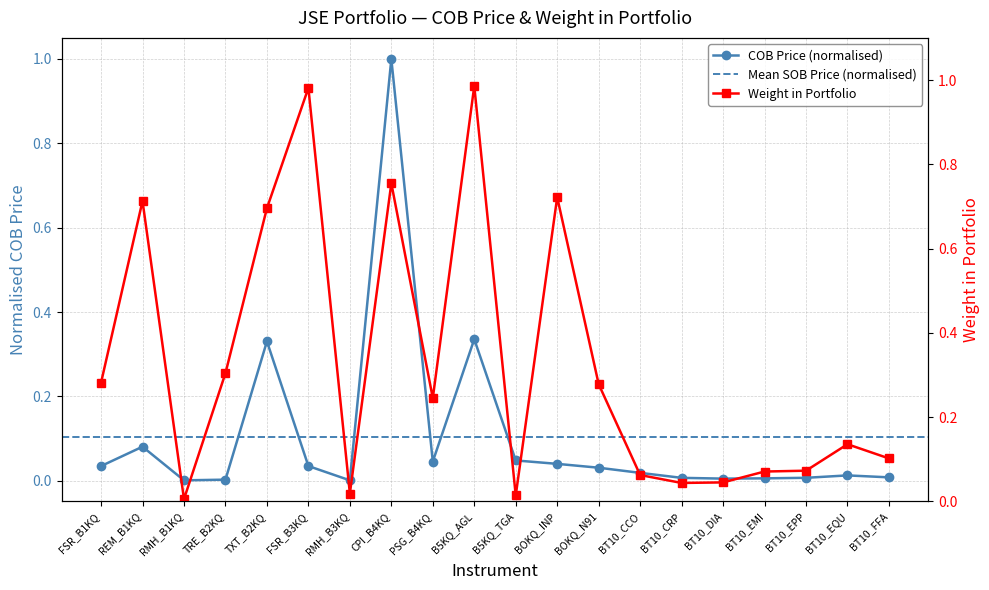

Reading left to right, extract all data points from this chart.

COB Price: 0.0	0.1	0.0	0.0	0.3	0.0	0.0	1.0	0.0	0.3	0.0	0.0	0.0	0.0	0.0	0.0	0.0	0.0	0.0	0.0
Weight in Portfolio: 0.3	0.7	0.0	0.3	0.7	1.0	0.0	0.8	0.2	1.0	0.0	0.7	0.3	0.1	0.0	0.0	0.1	0.1	0.1	0.1